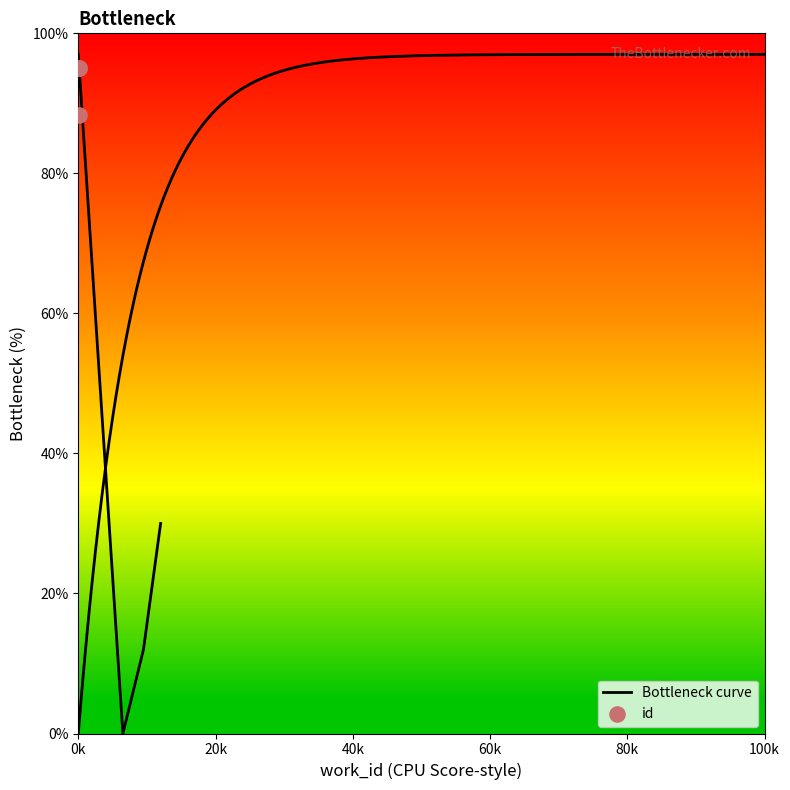

Approximately how many times larger is the value at 4493 compared to 4043?

1.1